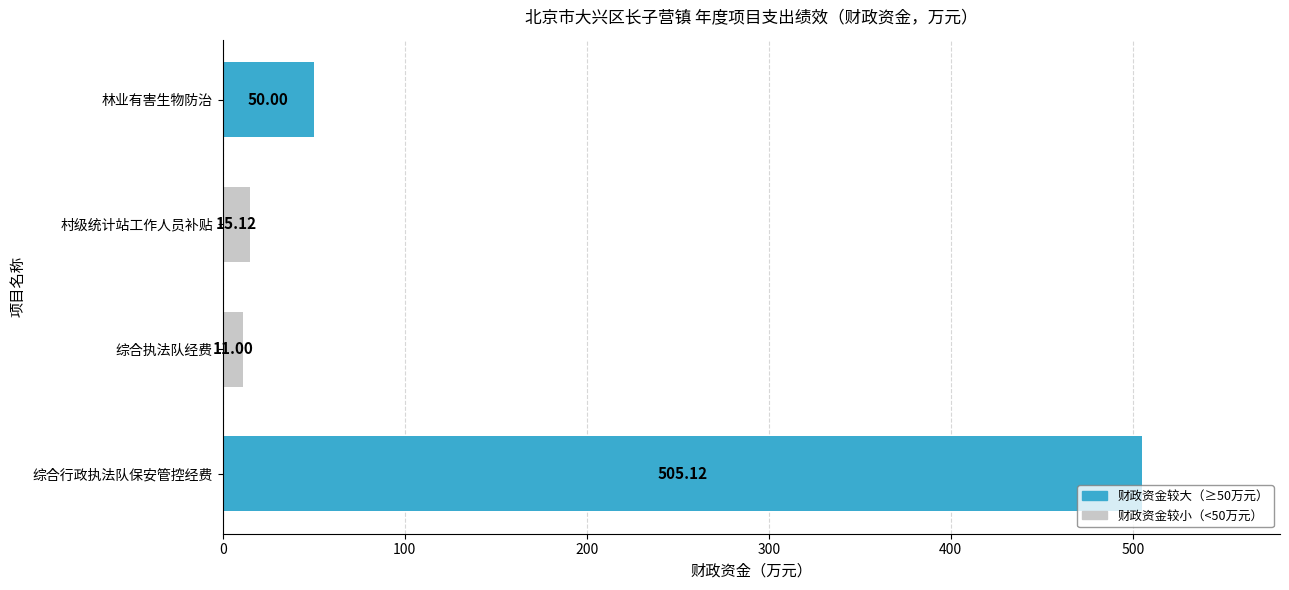

Rank the categories by value from highest to lowest.

综合行政执法队保安管控经费, 林业有害生物防治, 村级统计站工作人员补贴, 综合执法队经费